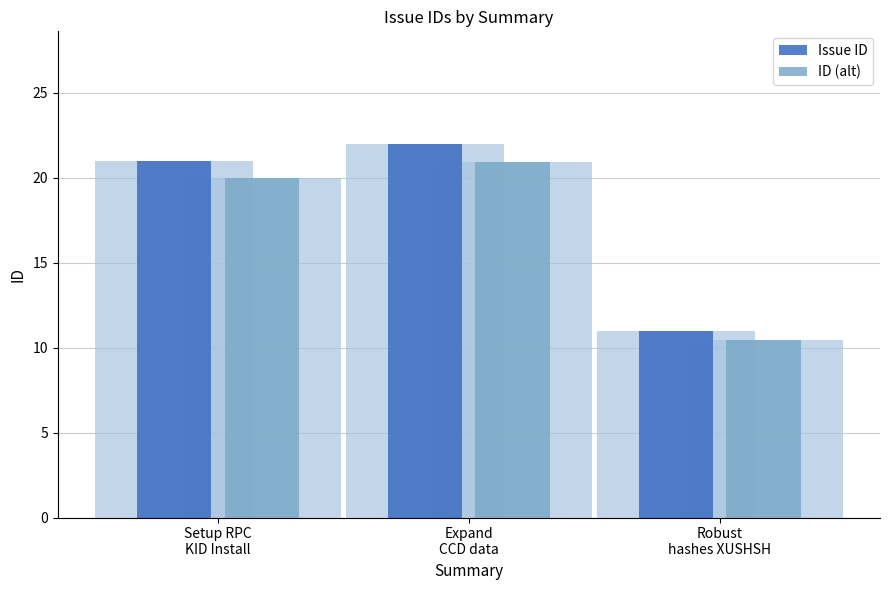

At how many categories does at least one series exceed 17?

2